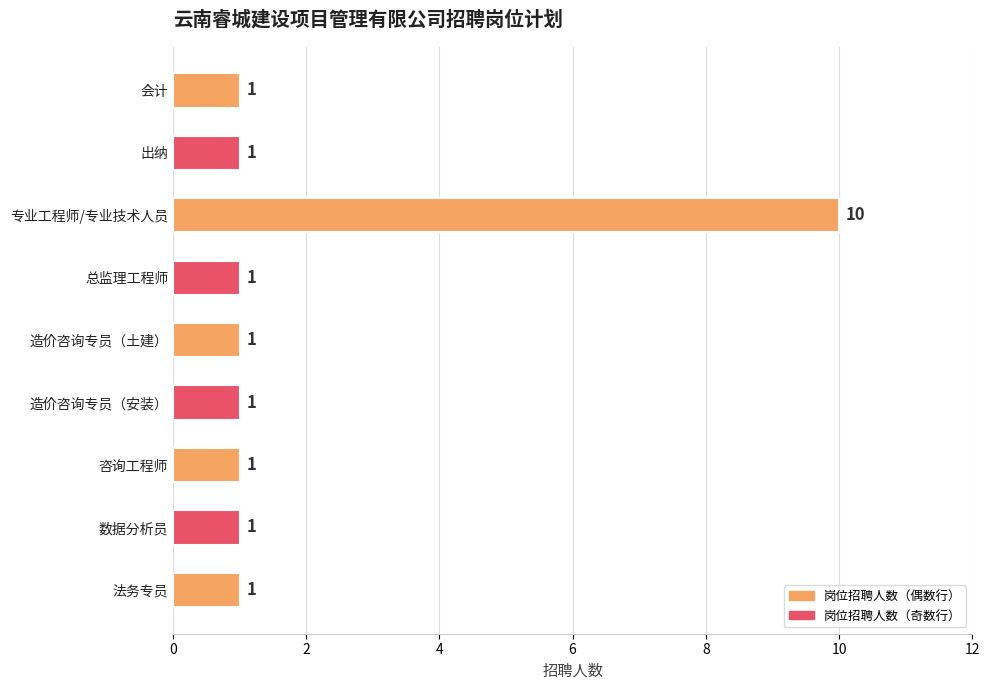

How many values are between 1 and 2?

8